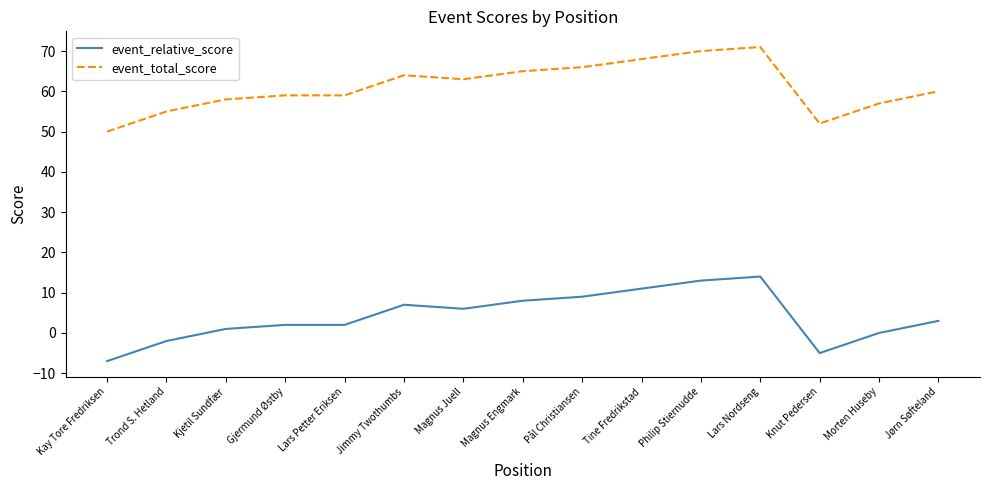

What is the highest value of the event_total_score series?

71